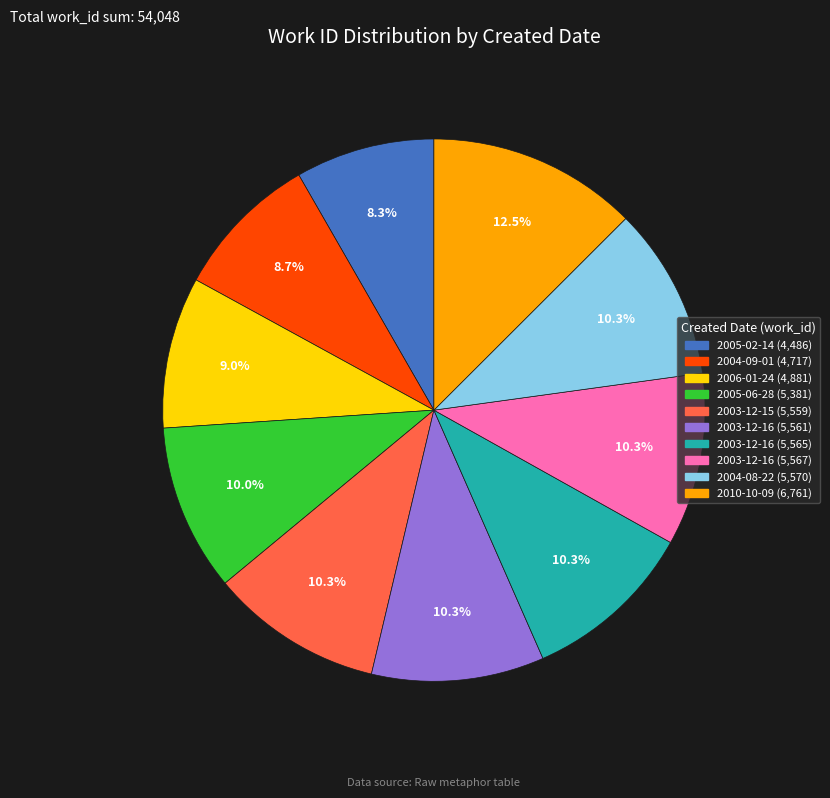

Is there a majority slice in this chart?

No